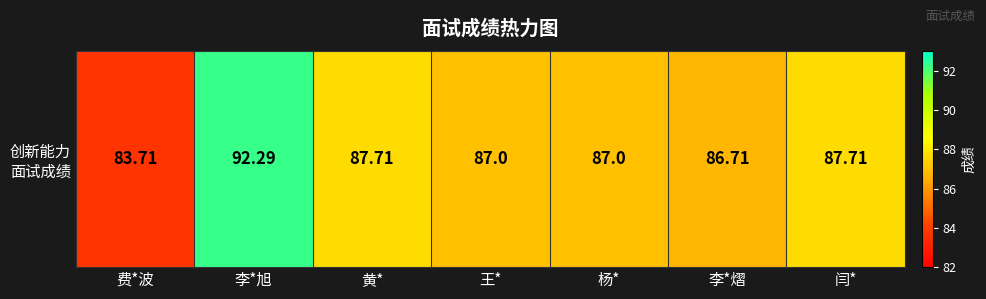

The value at 闫* is 56.2. True or false?

False